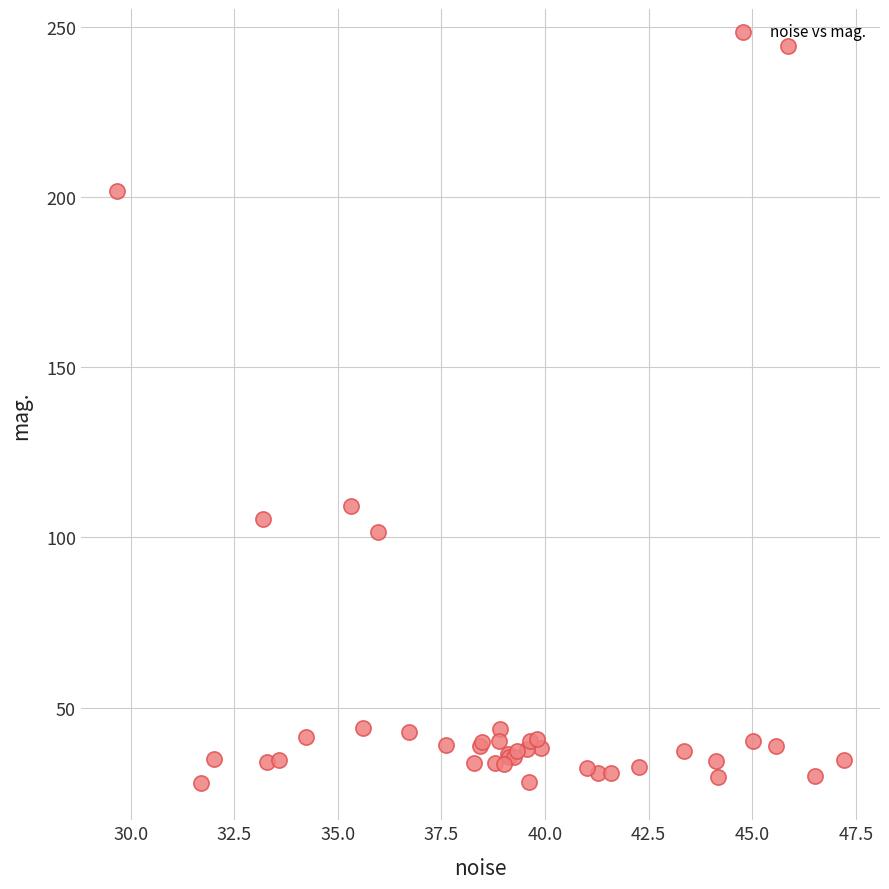

What Y value in the scatter plot is closest to 136?

109.4